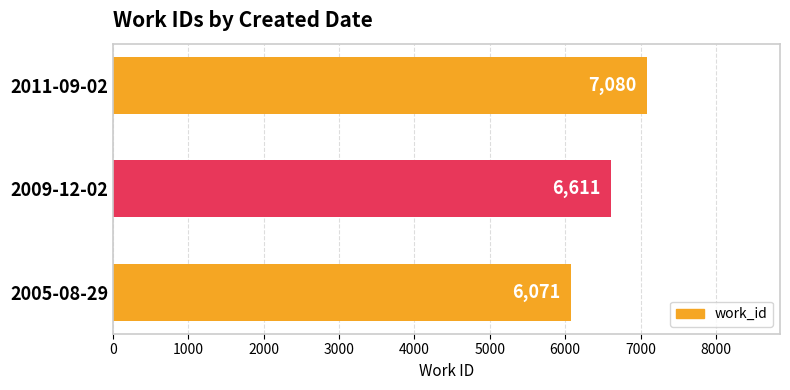

Rank the categories by value from lowest to highest.

2005-08-29, 2009-12-02, 2011-09-02